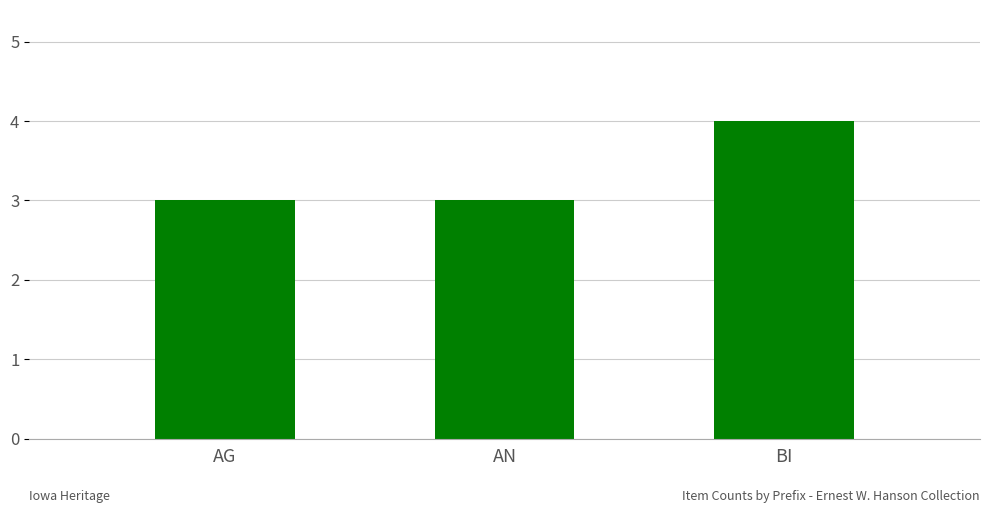

Are the bars horizontal?

No